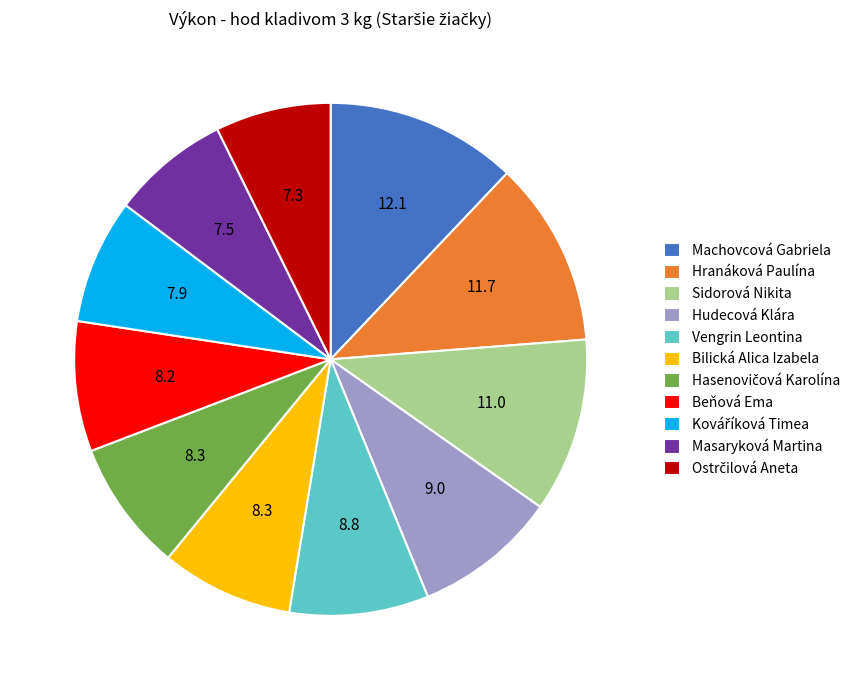

What is the ratio of the value at Vengrin Leontina to the value at Hranáková Paulína?

0.8